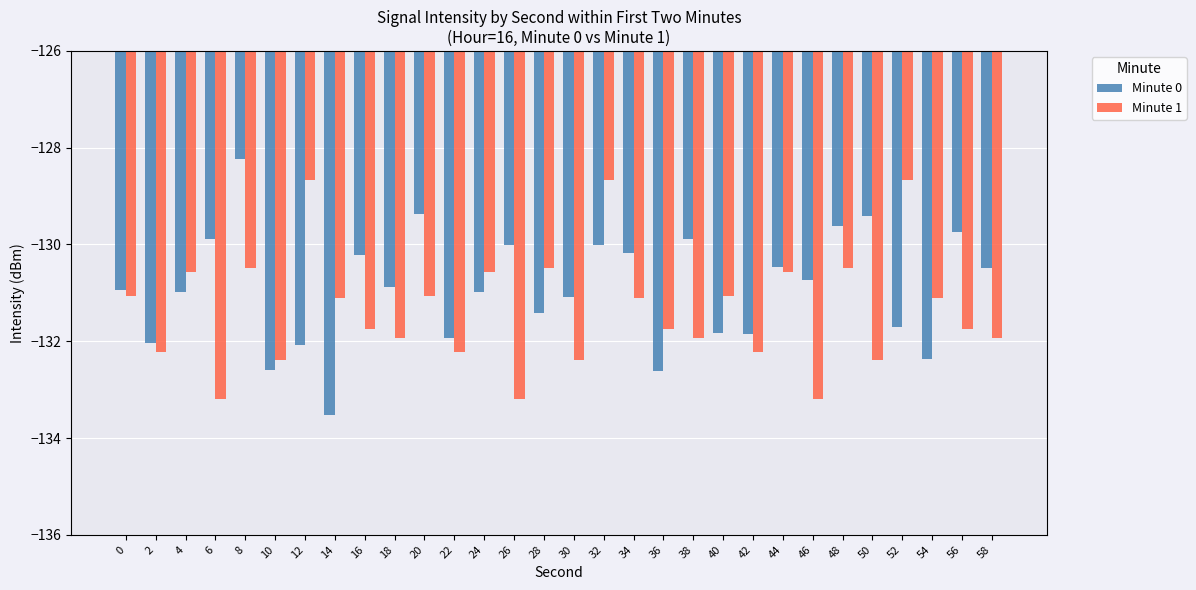

Between 12 and 14, which series saw the biggest shift?

Minute 1